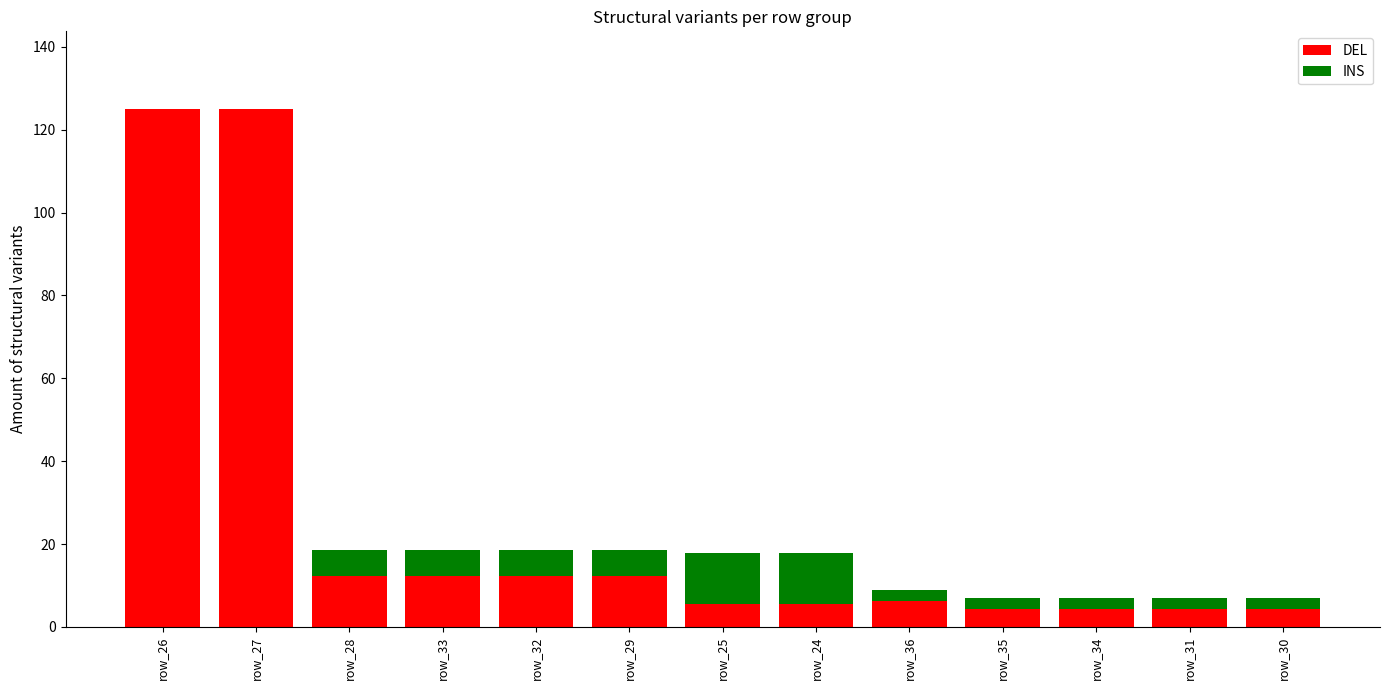

The DEL series shows 4.4 at row_35. True or false?

True